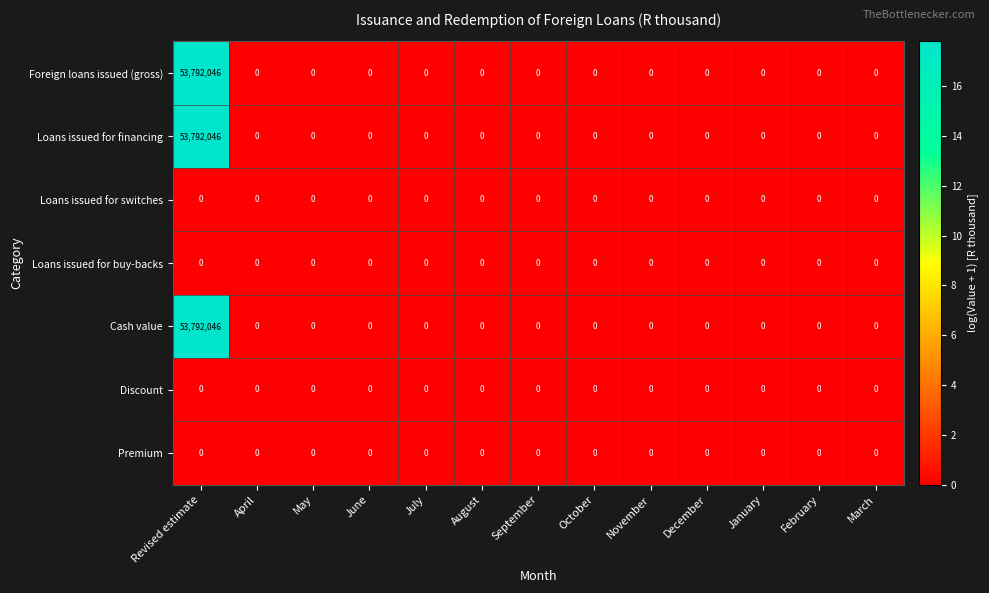

Is it true that Foreign loans issued (gross) equals 24493166 at November?

False